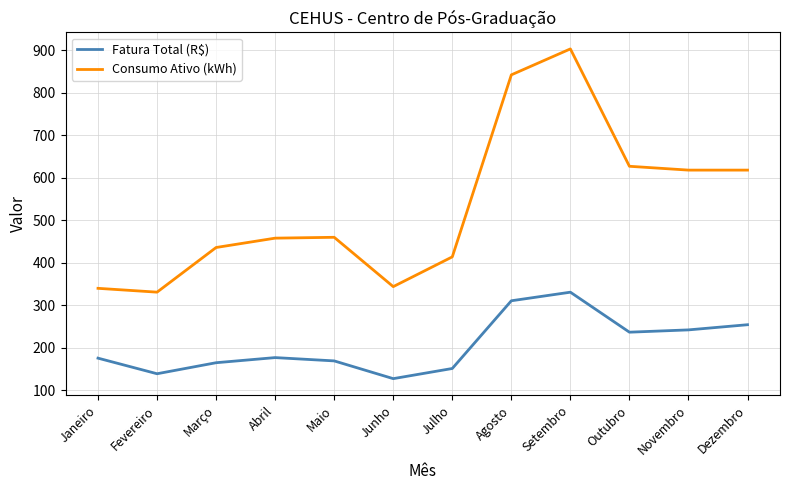

Rank the series at Fevereiro from highest to lowest value.

Consumo Ativo (kWh), Fatura Total (R$)